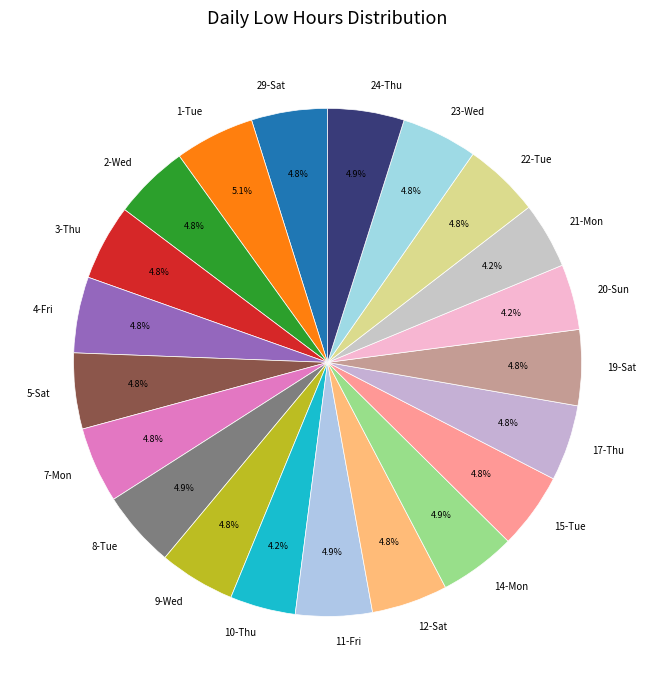

Is there a majority slice in this chart?

No